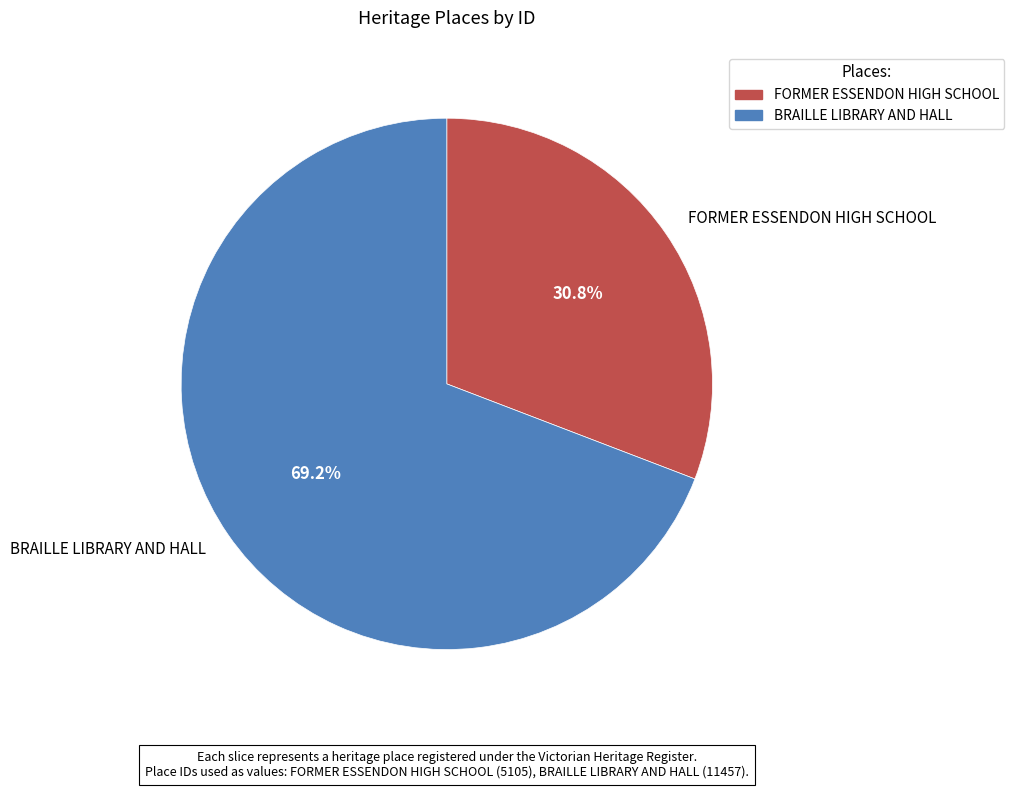

To the nearest percent, what is the combined percentage of FORMER ESSENDON HIGH SCHOOL and BRAILLE LIBRARY AND HALL?

100%